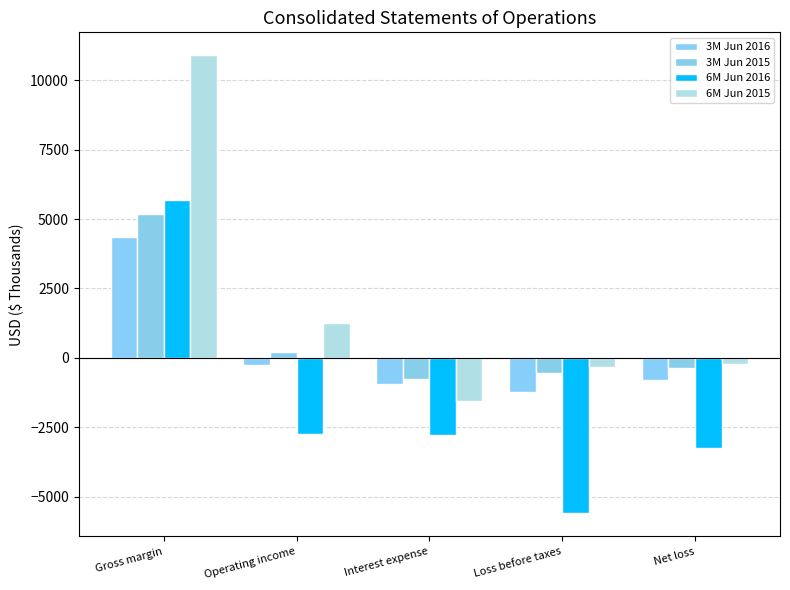

Where does the 6M Jun 2015 series first go above -231?

Gross margin